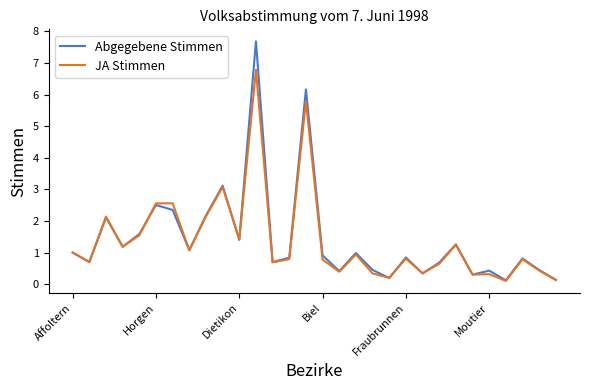

Which series has the widest spread of values?

Abgegebene Stimmen